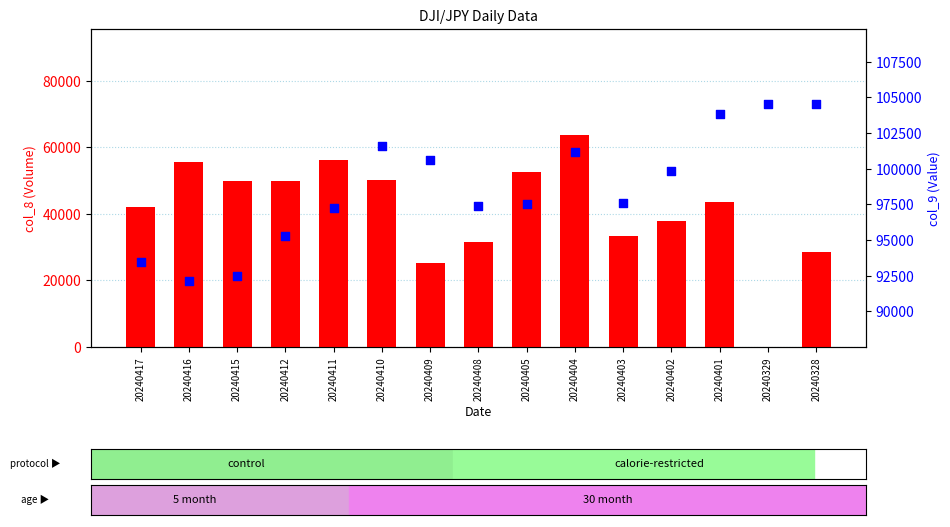

Is the value of col_9 (value) at 20240410 greater than the value of col_8 (volume) at 20240401?

Yes